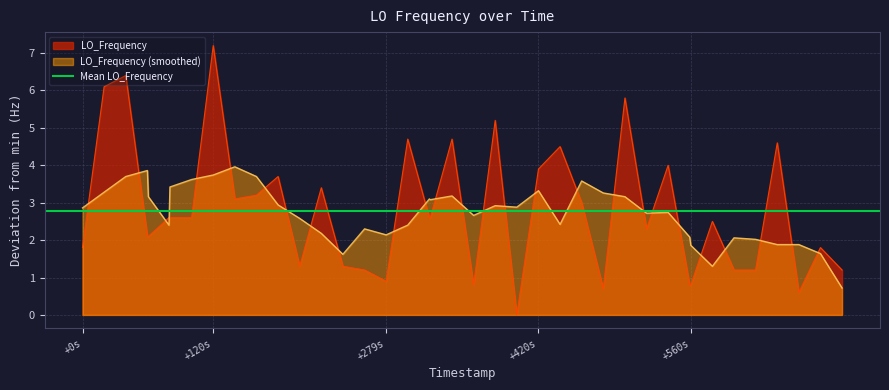

True or false: LO_Frequency (smoothed) and LO_Frequency intersect in this chart.

True